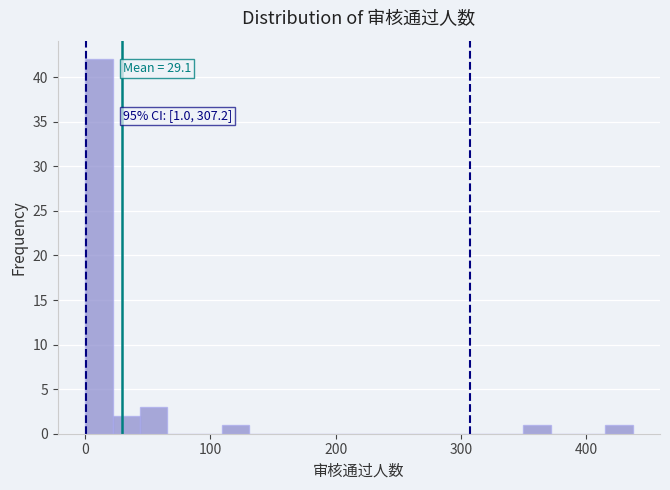

Read against the x-axis, roughly where is the centre of the tallest bar?

10